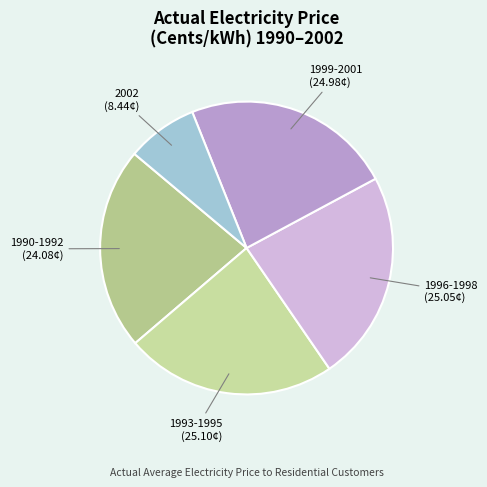

How many slices are in this pie chart?

5